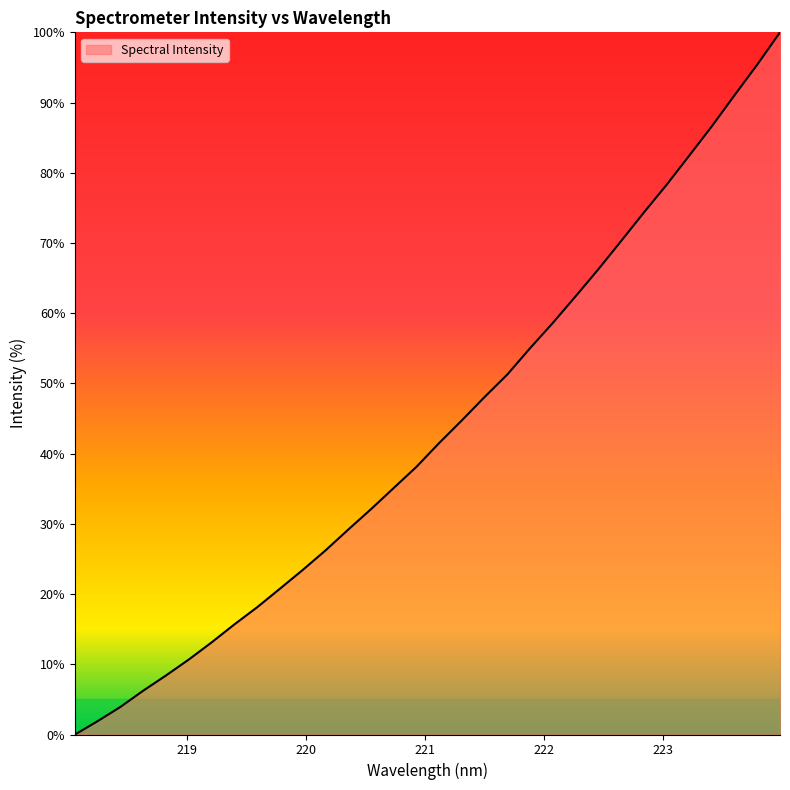

How many values exceed 41?

16